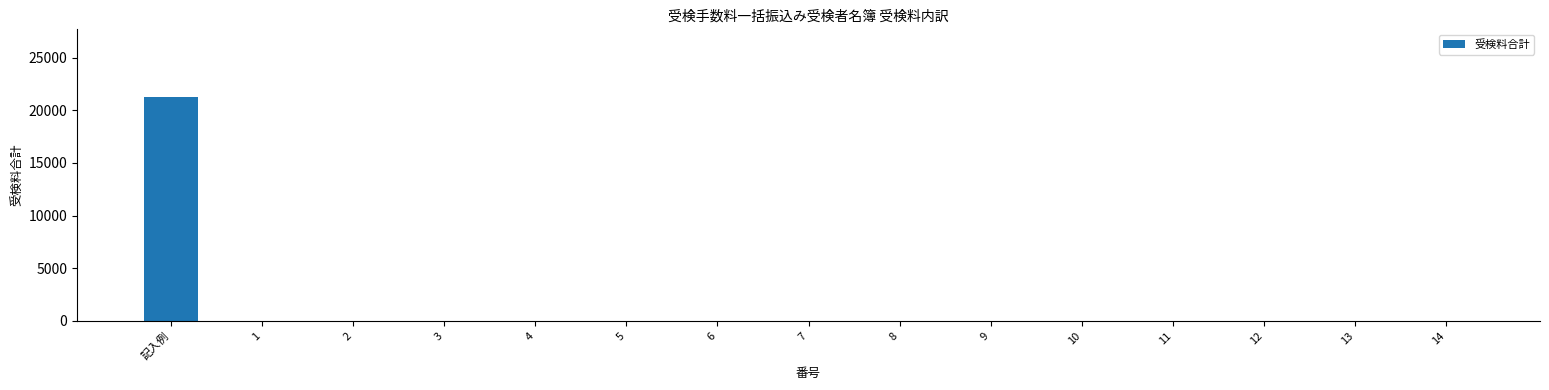

What is the maximum value shown in the chart?

21300